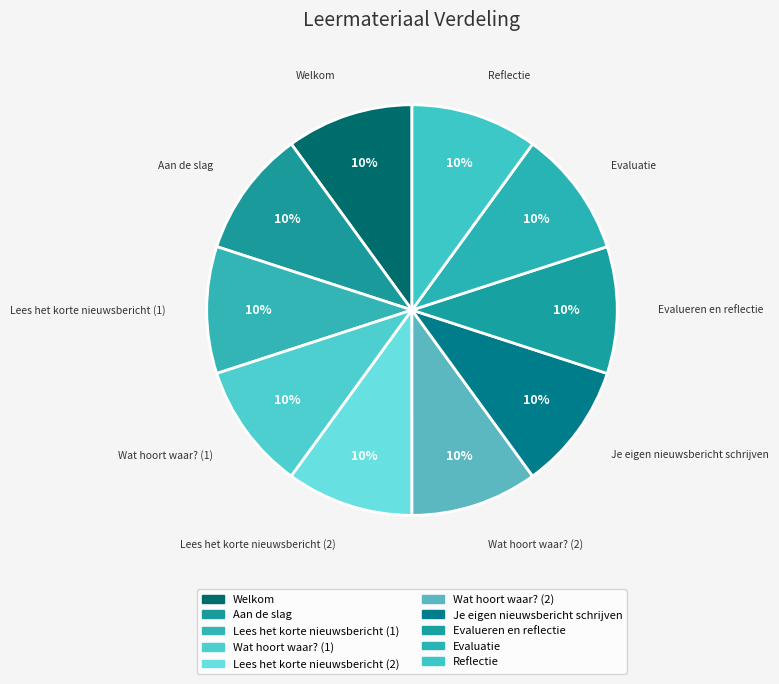

Which slice is the largest?

Reflectie